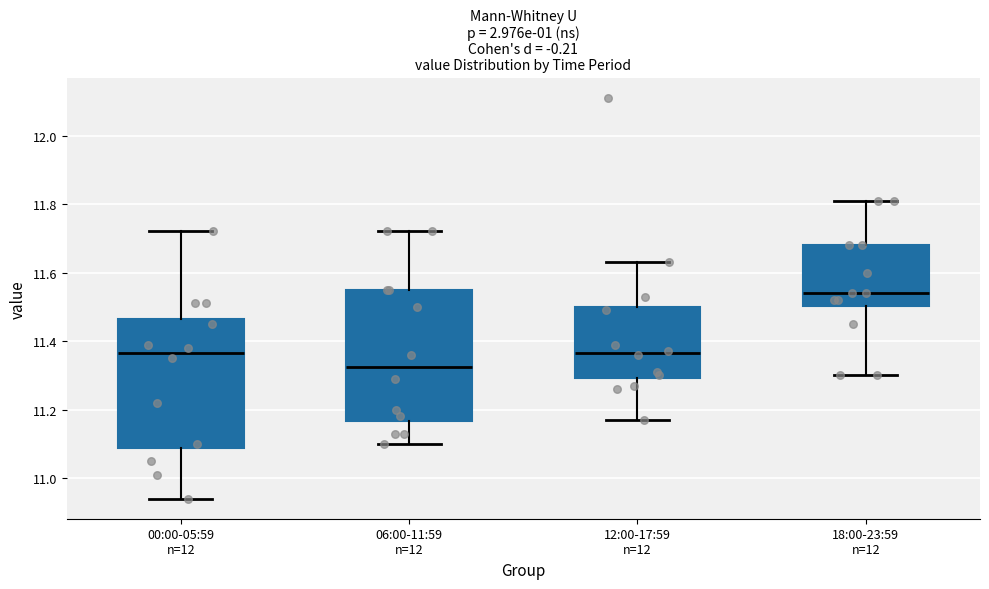

Which box's median line is the highest?

18:00-23:59 n=12